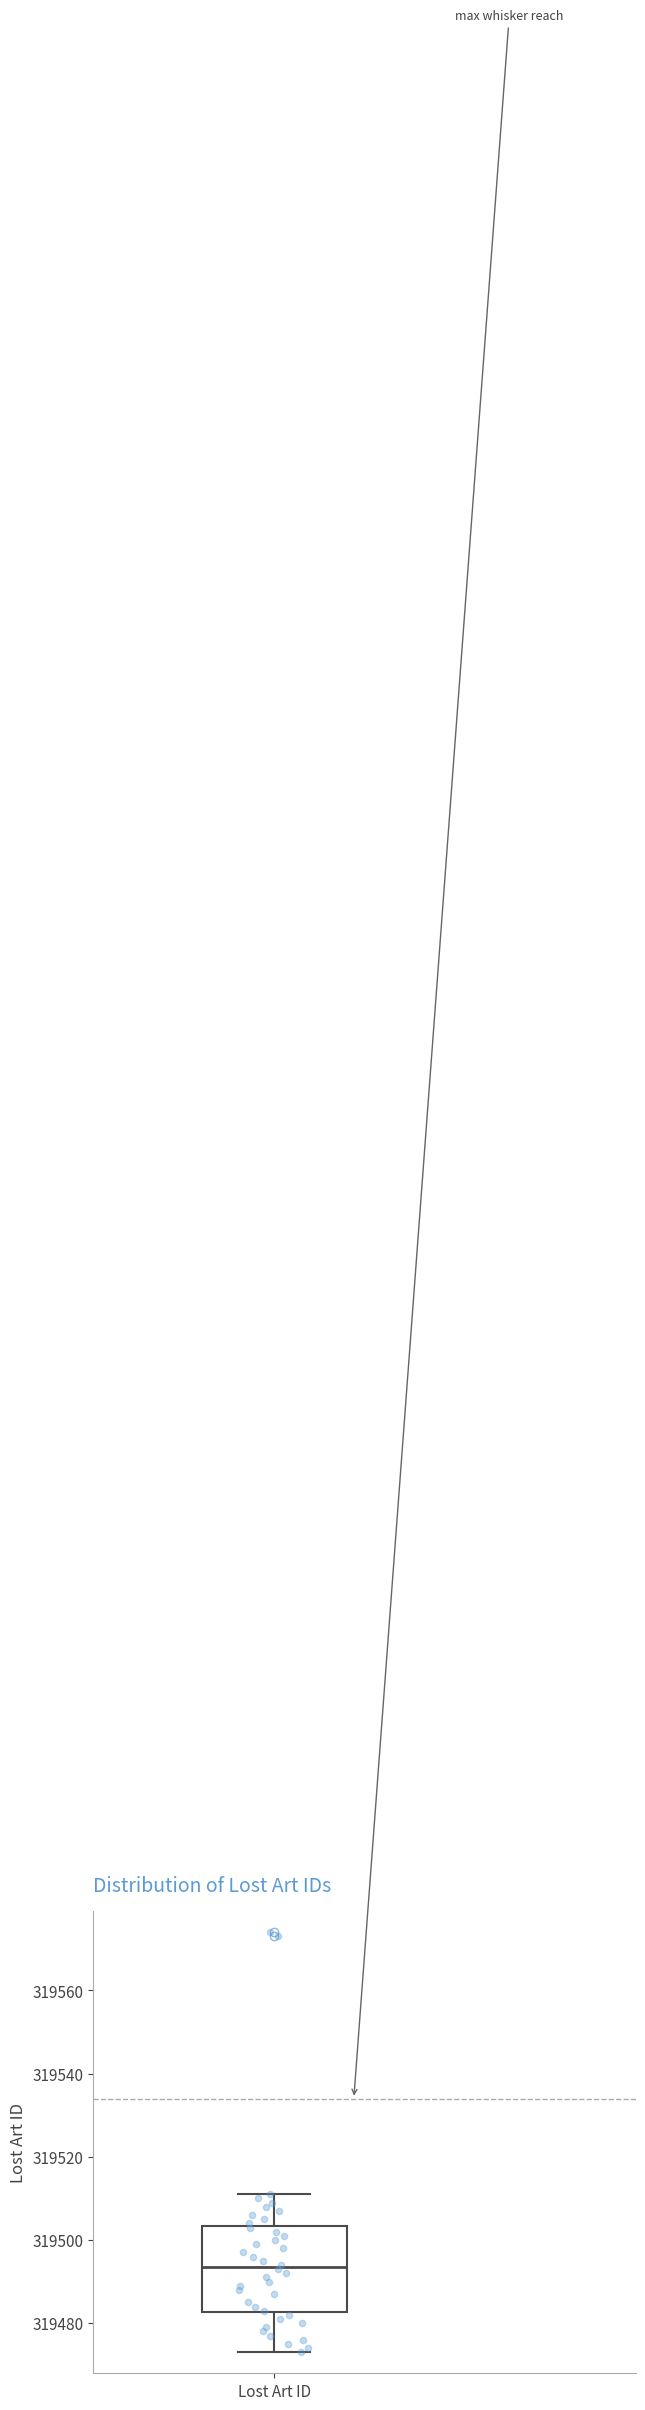

Read this box plot against the y-axis: the position of the median line, the range covered by the box, and the ends of both whiskers. The values are not printed on the chart, so give them approximately, as read against the axis.

median 319494, box 319482 to 319504, whiskers 319474 to 319512